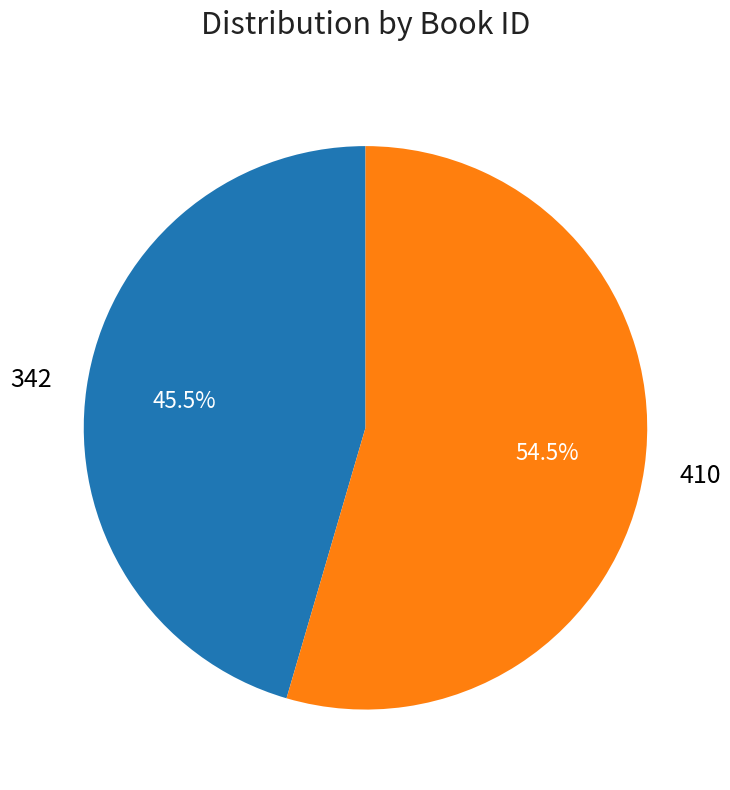

What percentage do 410 and 342 together represent?

100.0%